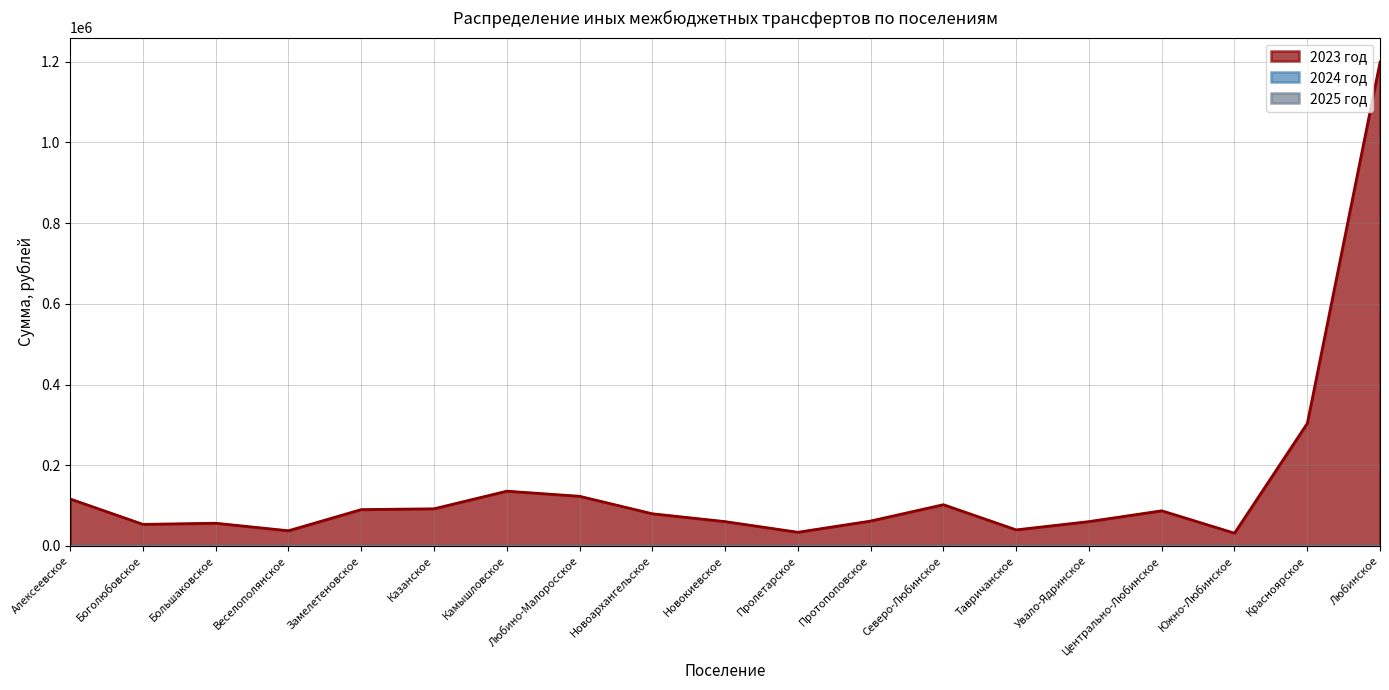

Does the chart have visible grid lines?

Yes